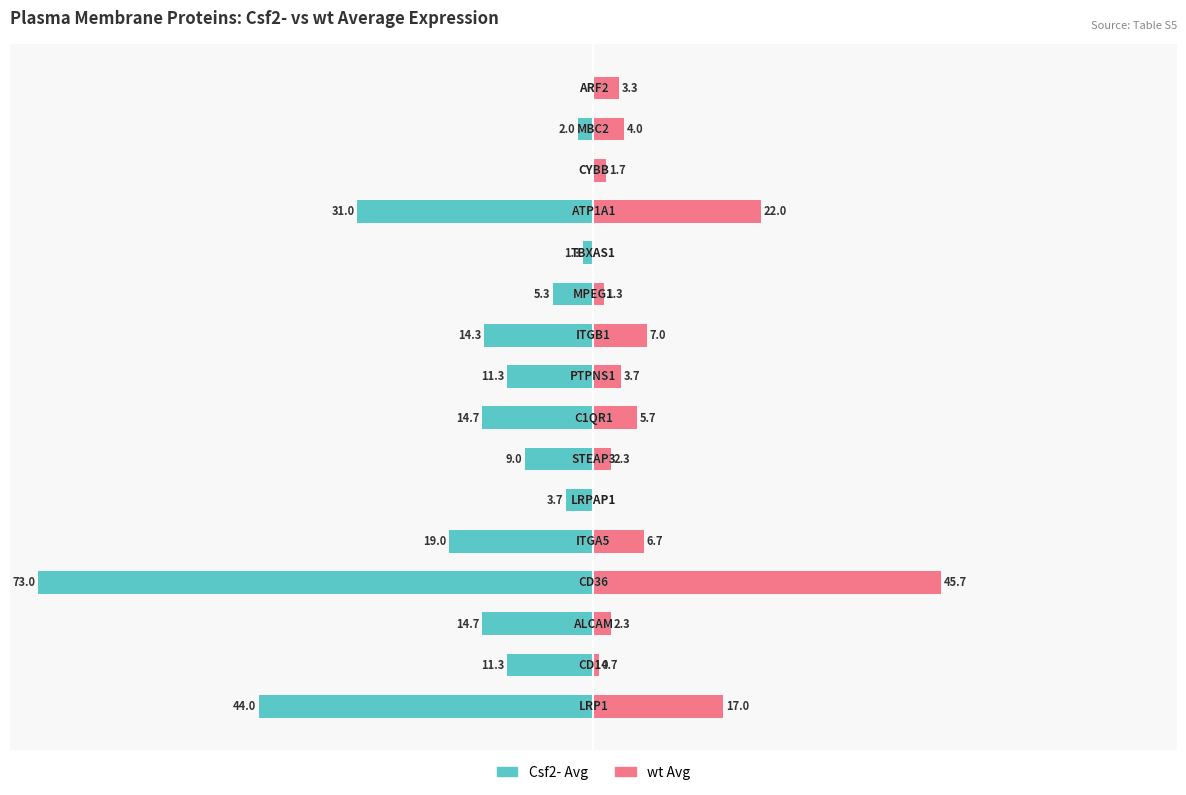

Between 12 and 14, which series saw the biggest shift?

Csf2- Avg